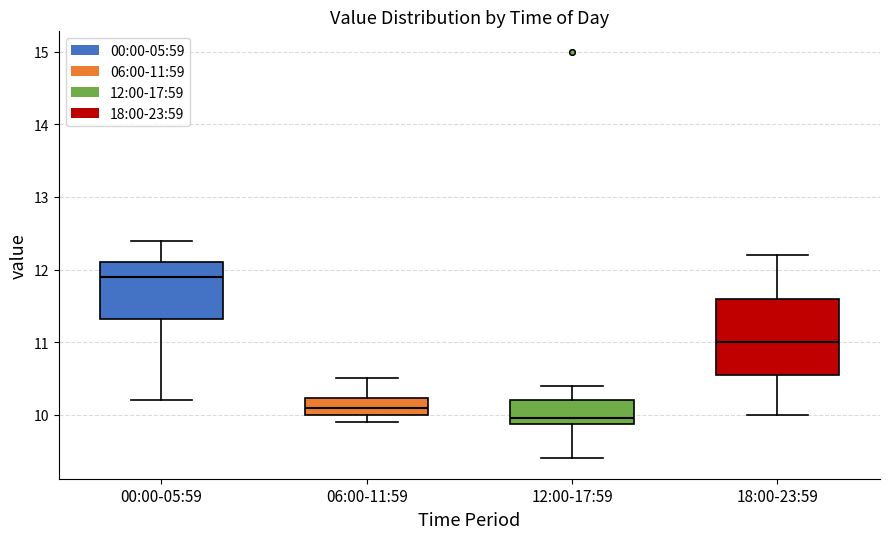

Which box has the highest median line?

00:00-05:59